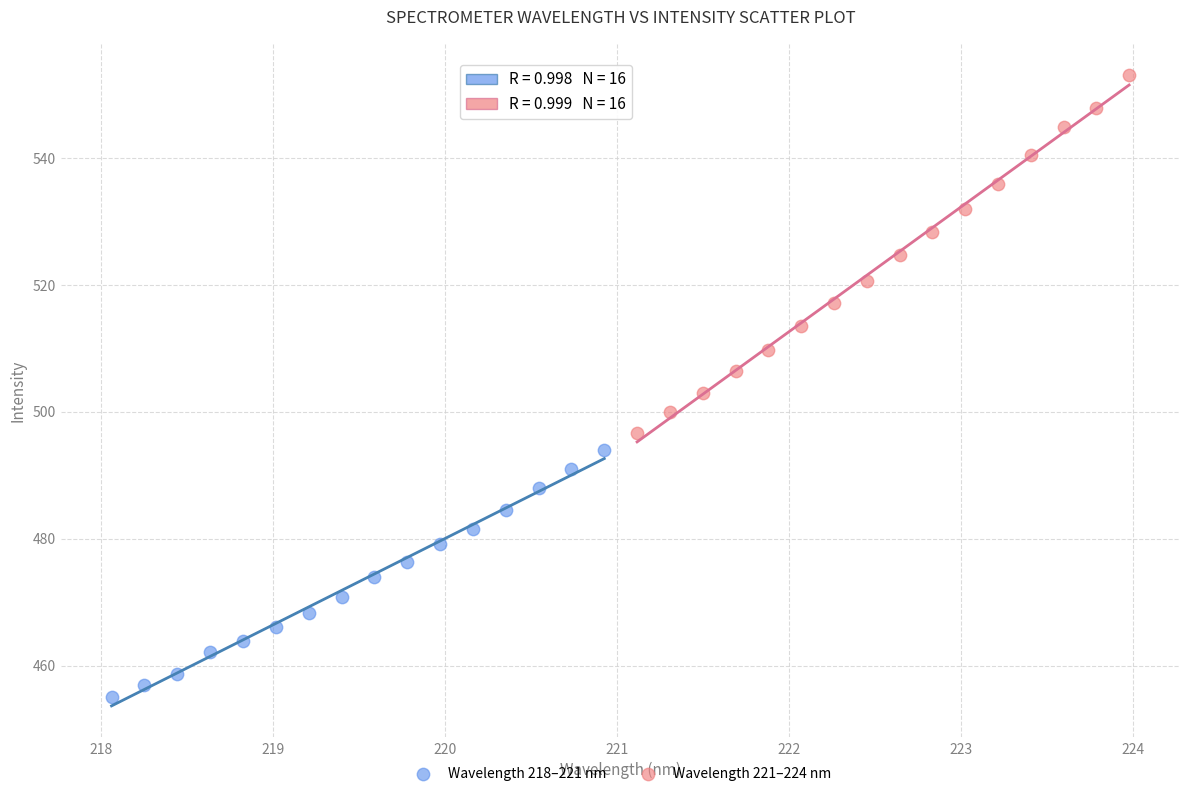

Which series contains the highest Y value?

Wavelength 221–224 nm